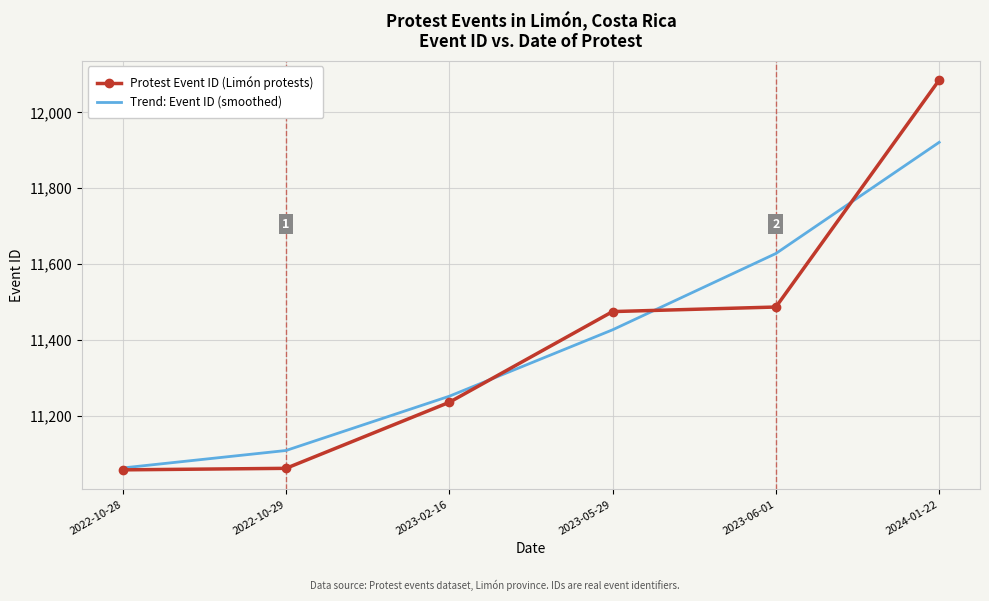

What is the difference between the maximum and minimum values in the Protest Event ID (Limón protests) series?

1027